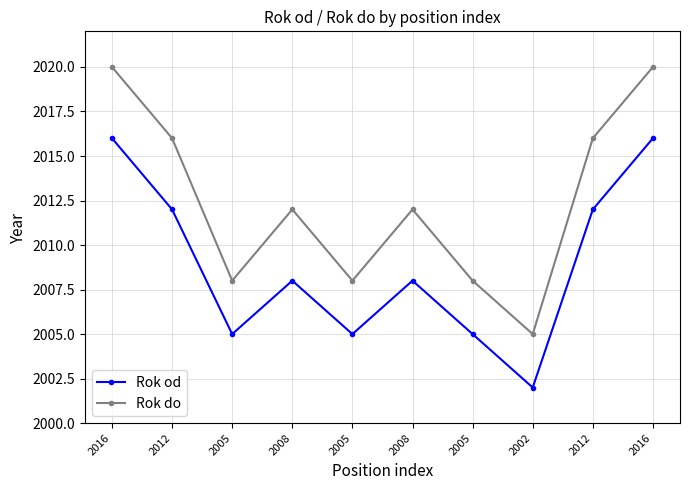

Reading right to left, extract all data points from this chart.

Rok od: 2016	2012	2002	2005	2008	2005	2008	2005	2012	2016
Rok do: 2020	2016	2005	2008	2012	2008	2012	2008	2016	2020